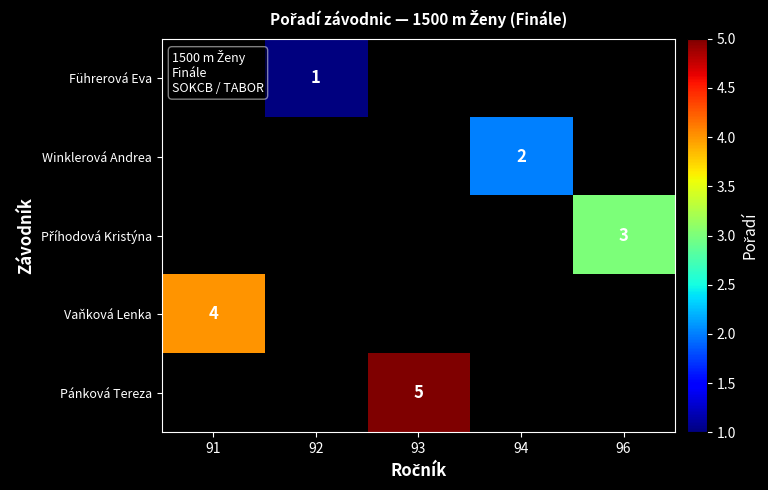

True or false: Pánková Tereza has a value of 3 at 93.

False